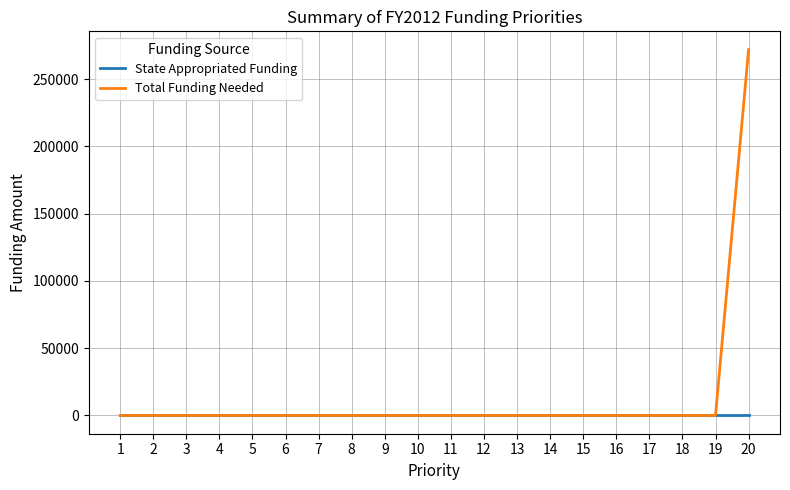

True or false: Total Funding Needed has a value of 0 at 13.

True